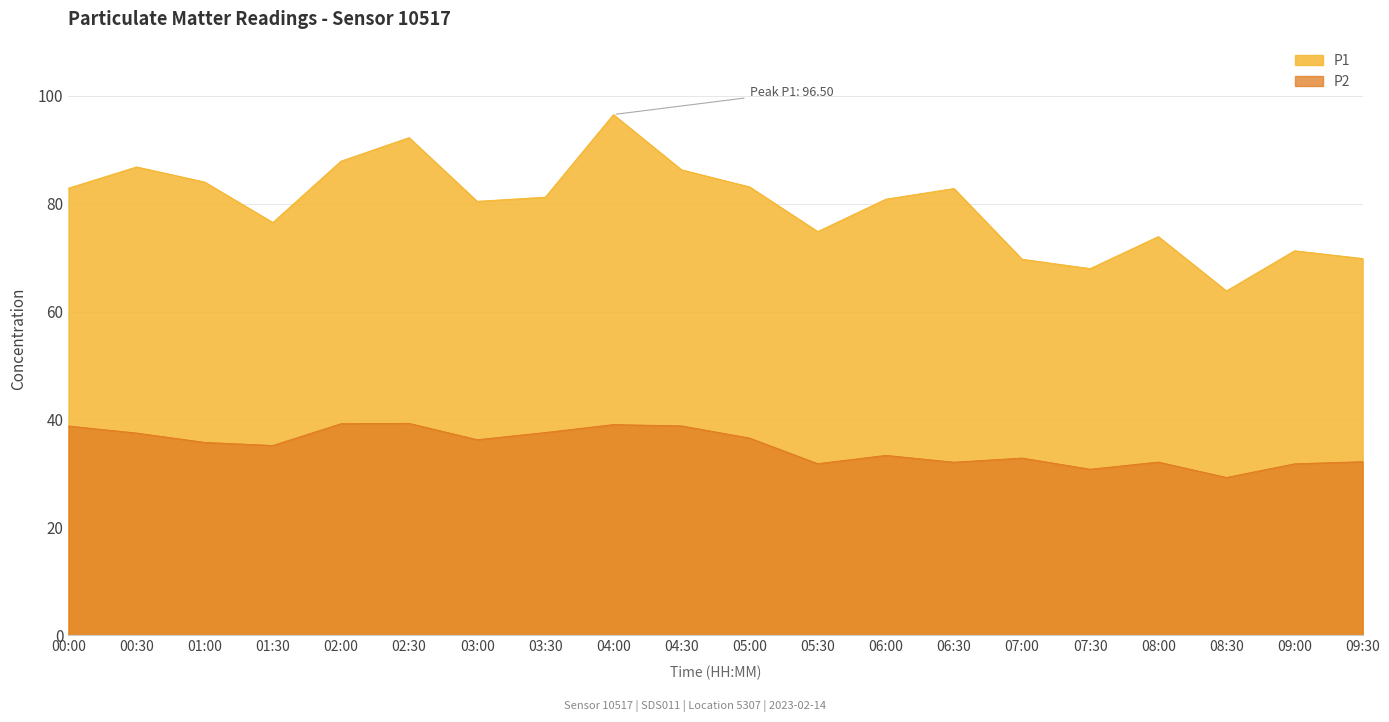

True or false: P2 and P1 intersect in this chart.

False